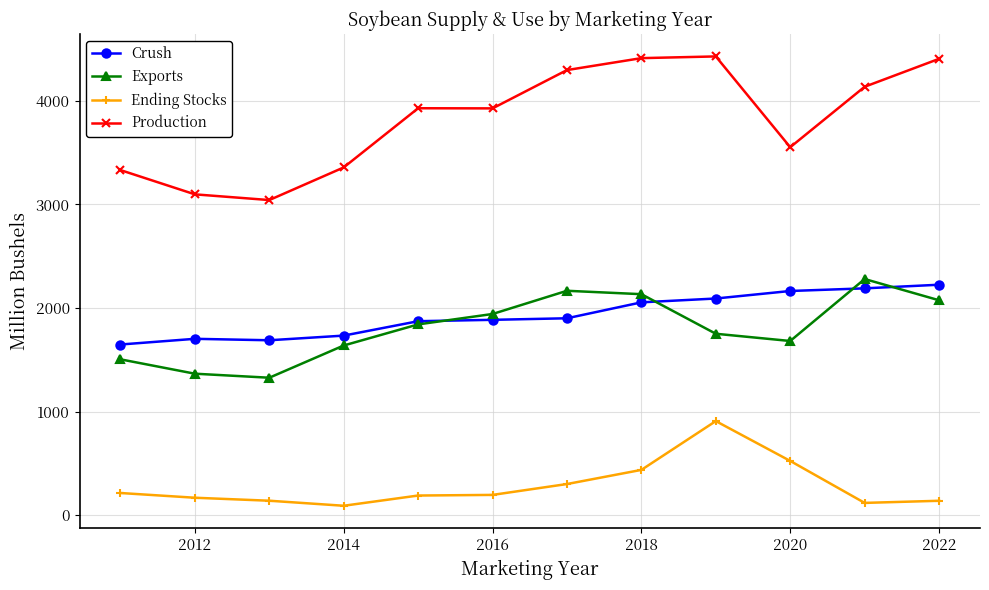

What is the value of the Exports point at the 2nd from the left?

1366.3